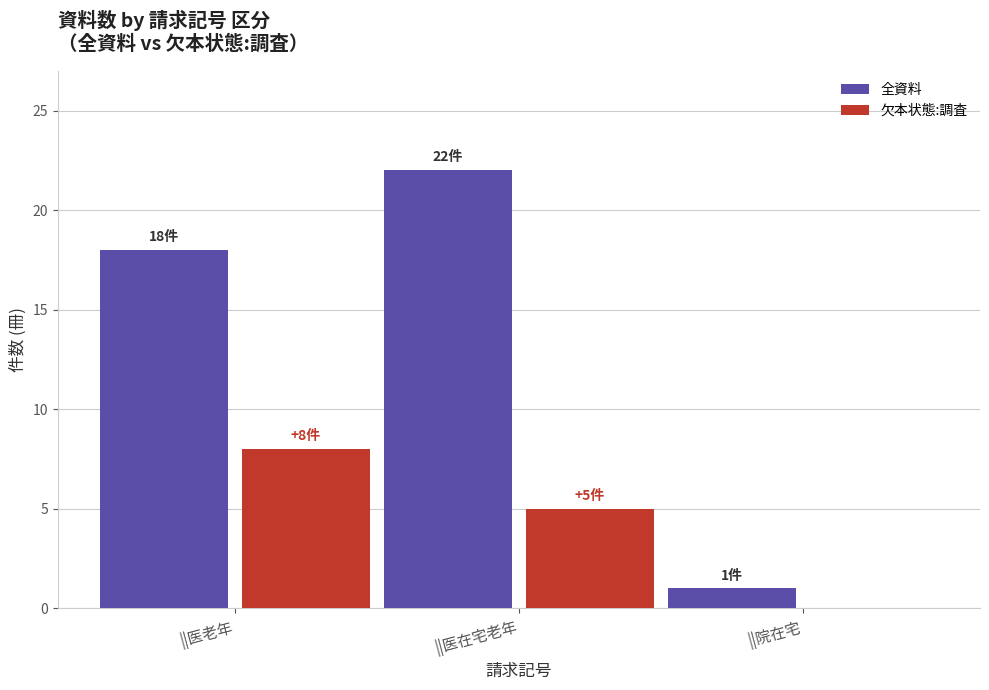

How many distinct data groups are displayed?

2